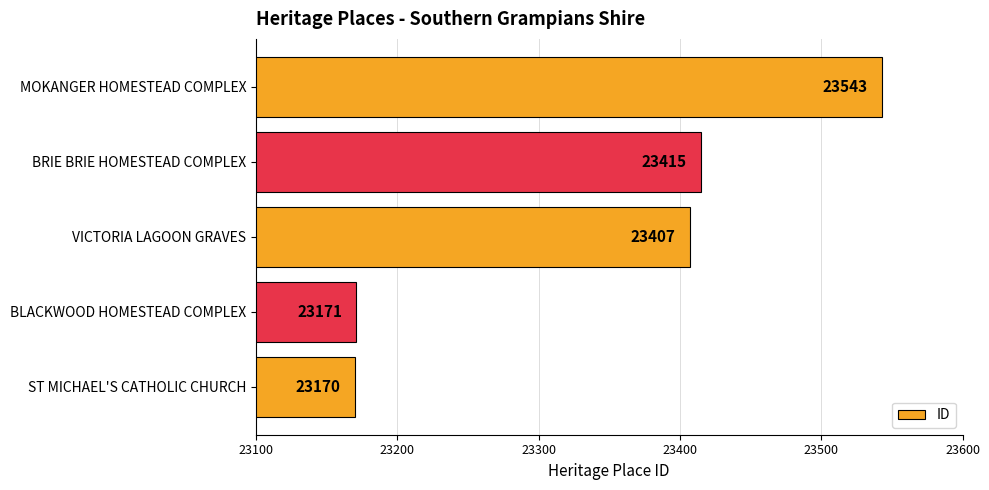

What is the ratio of the value at ST MICHAEL'S CATHOLIC CHURCH to the value at BLACKWOOD HOMESTEAD COMPLEX?

1.0